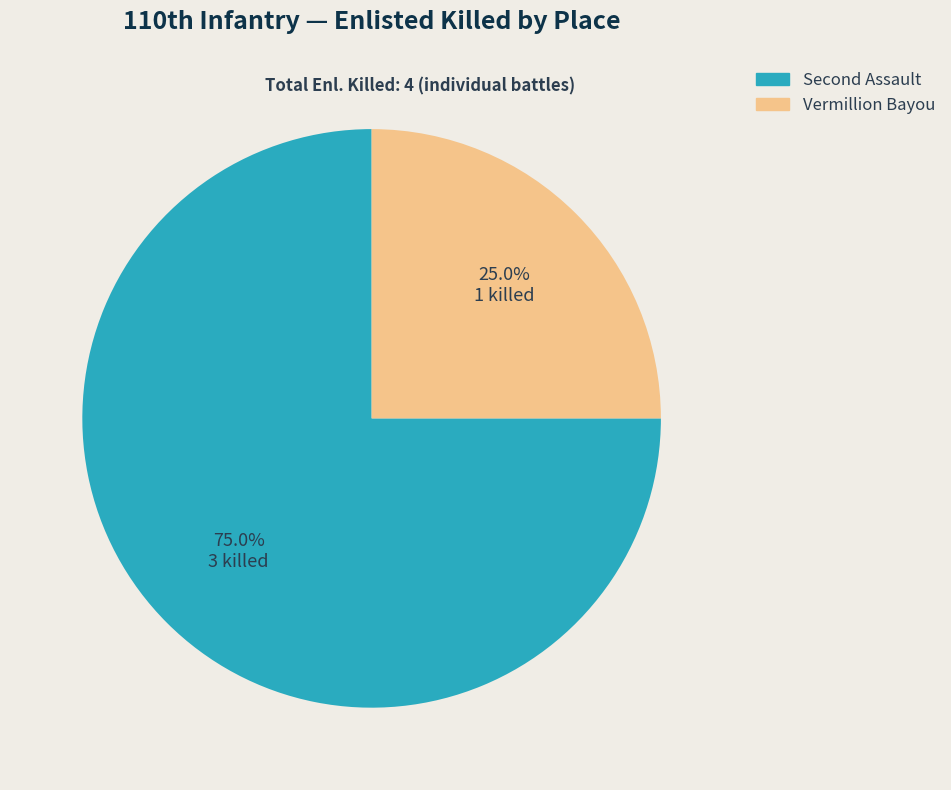

Count the number of slices in the pie.

2